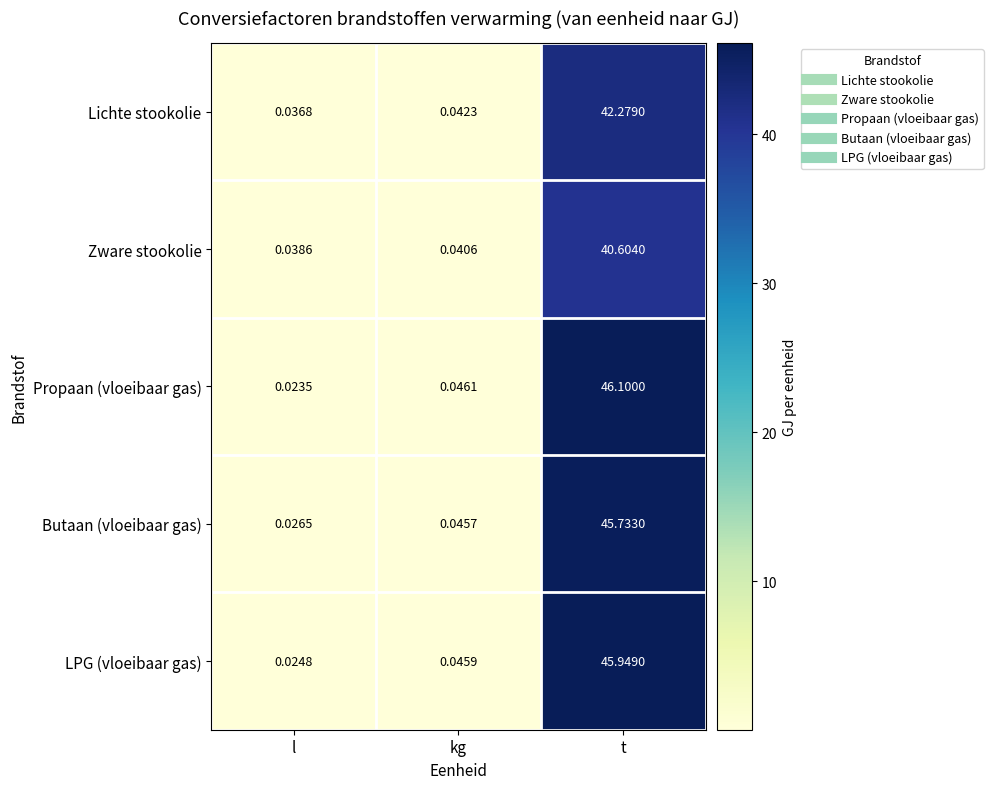

At which category is the sum across all series the highest?

t